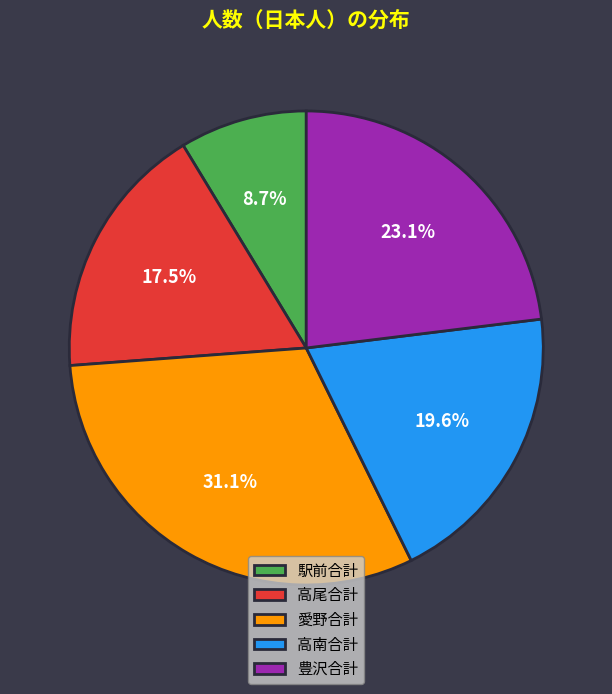

How many slices are in this pie chart?

5